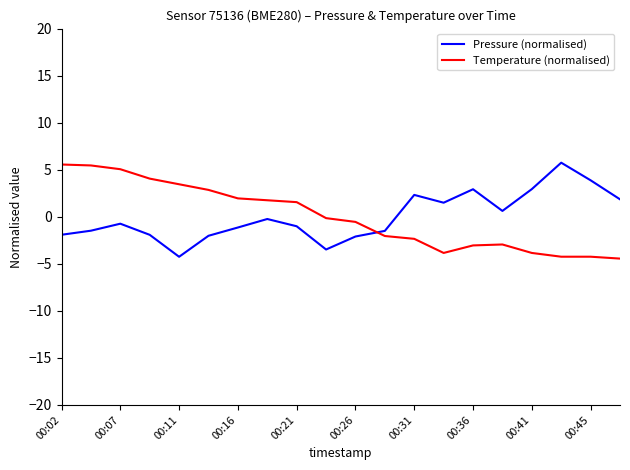

What is the minimum value for Pressure (normalised)?

-4.3